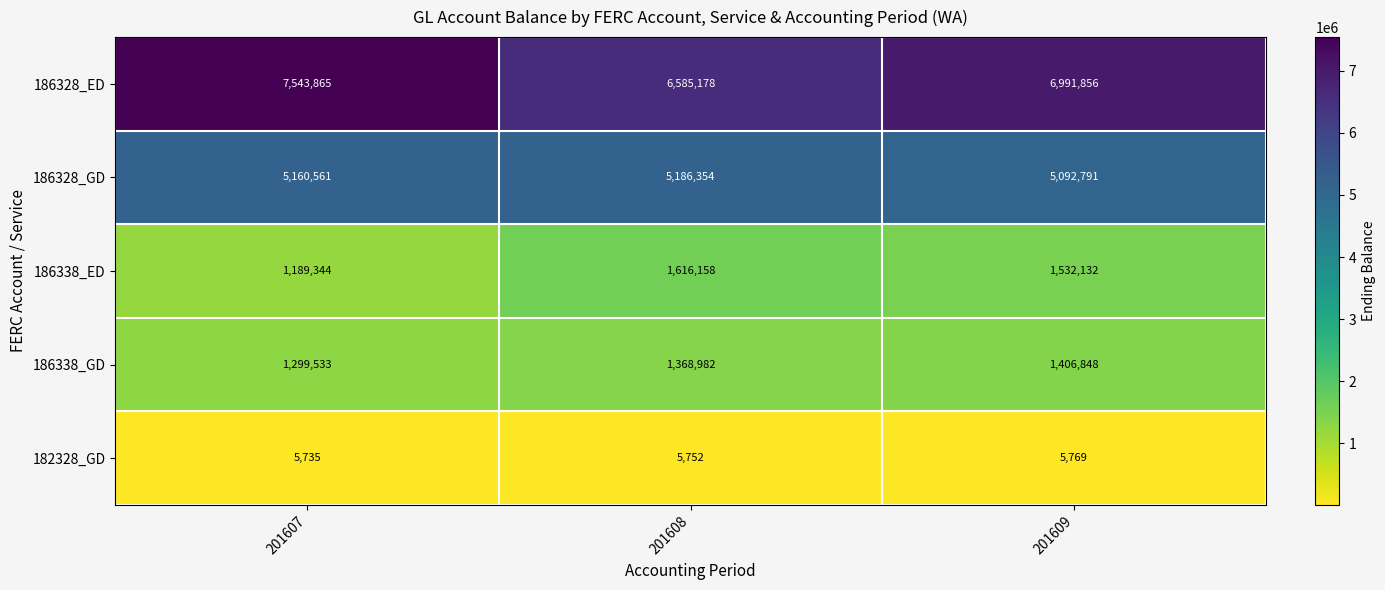

Which series changed the most between 201607 and 201609?

186328_ED